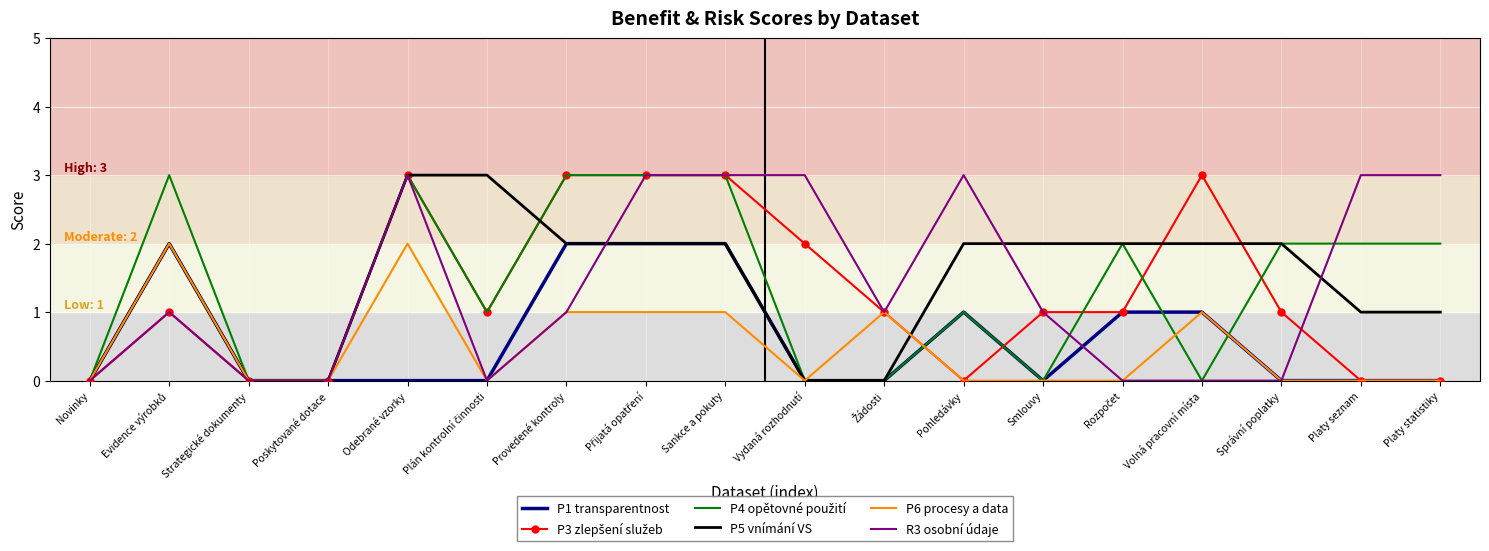

The value of P5 vnímání VS at Strategické dokumenty is 0. True or false?

True